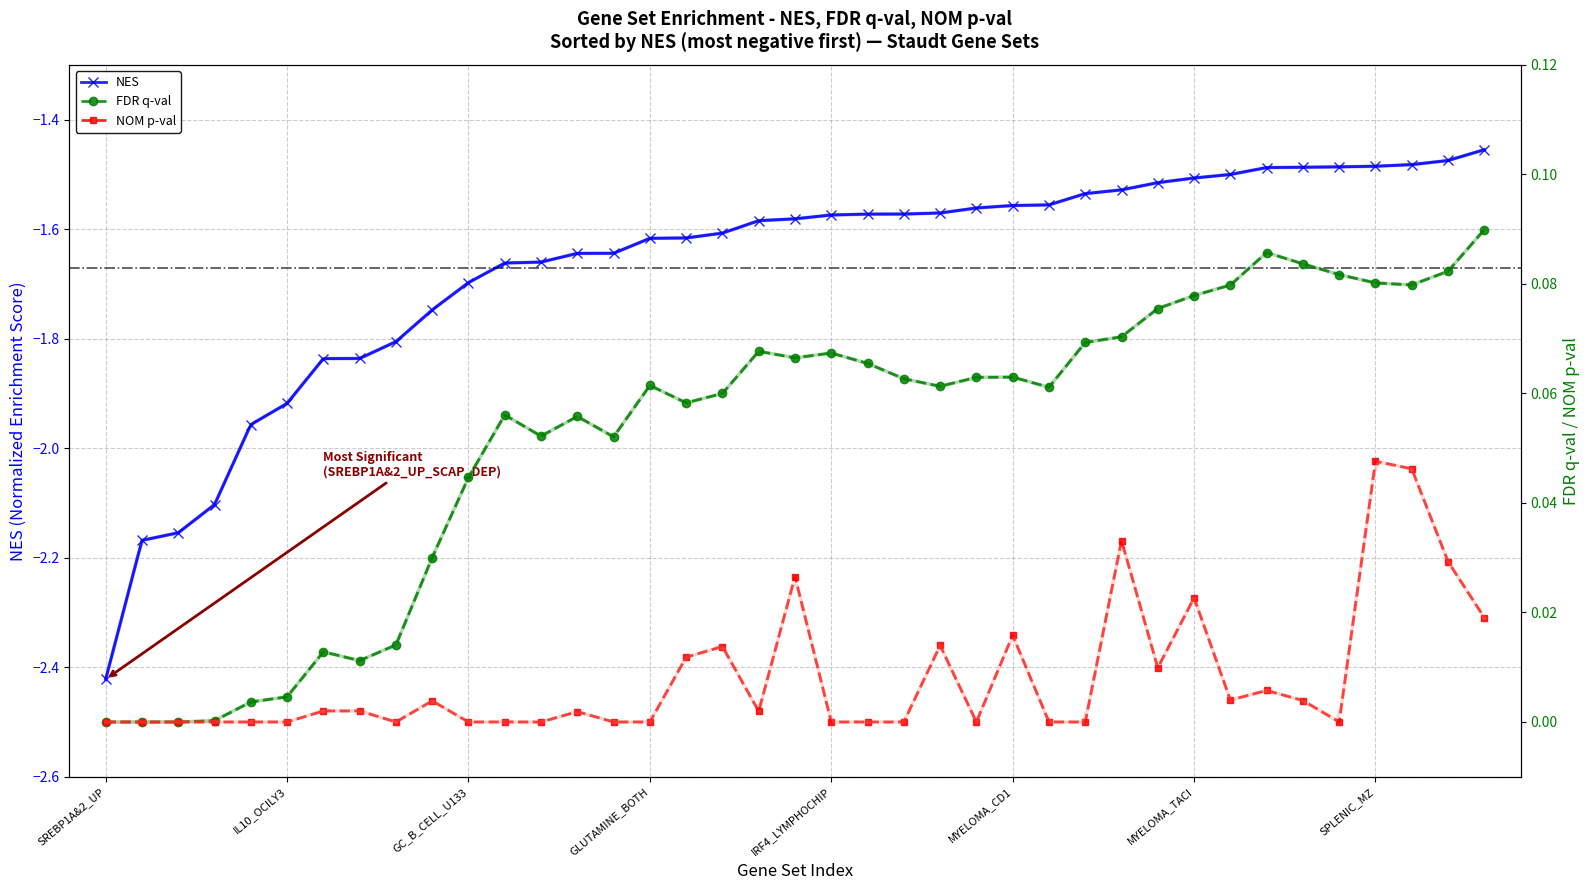

True or false: NOM and FDR cross at least once.

False